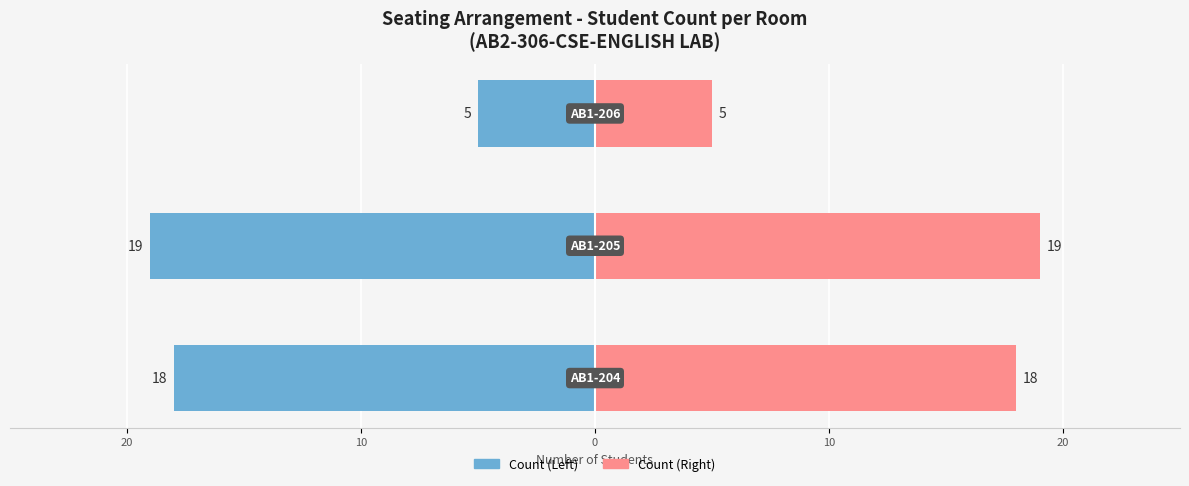

What is the value of the Right (AB rooms) bar at the 1st from the left?

18